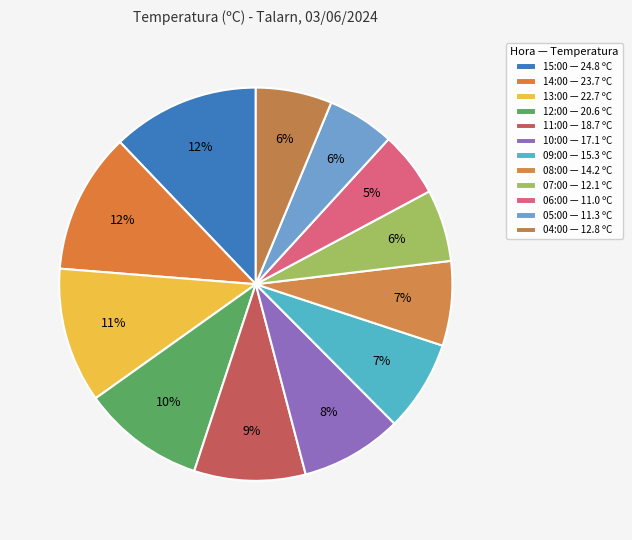

To the nearest percent, what is the average slice percentage?

8%